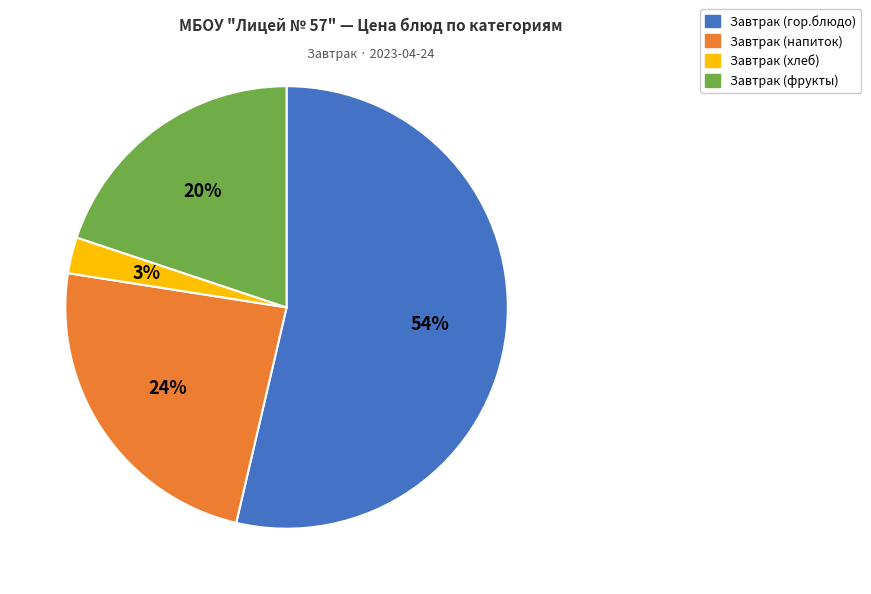

Between Завтрак (гор.блюдо) and Завтрак (хлеб), which is larger?

Завтрак (гор.блюдо)